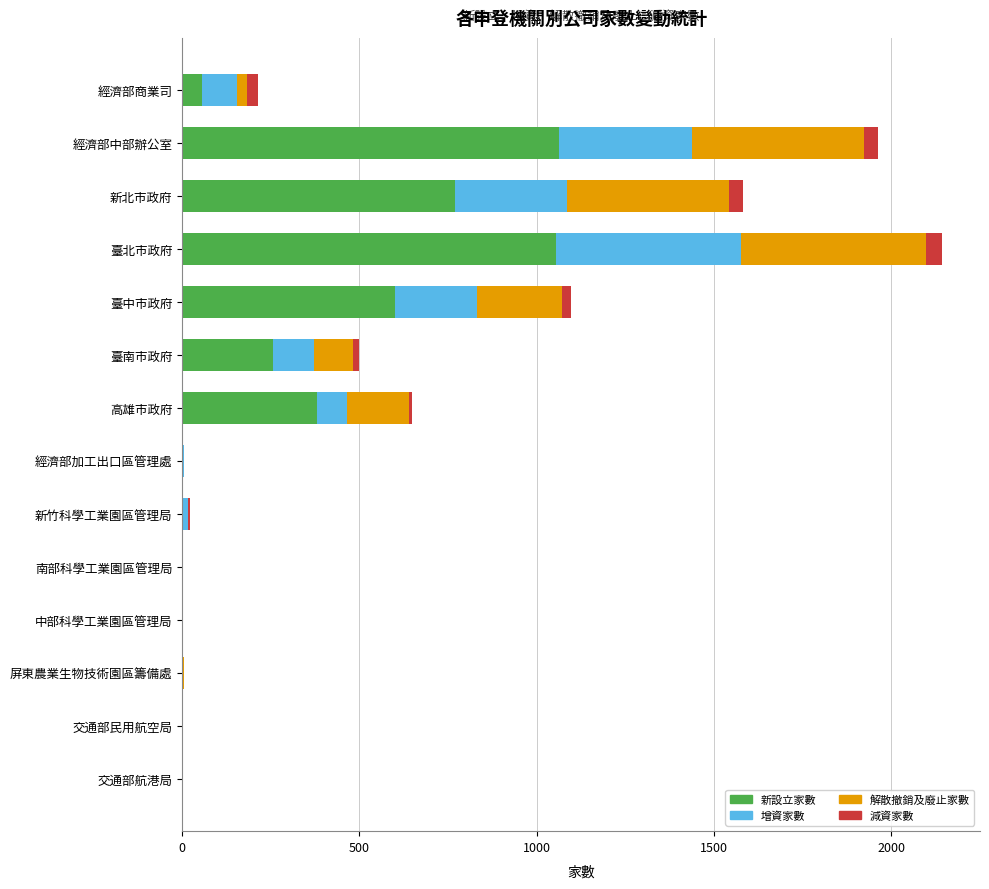

At which category is the sum across all series the highest?

臺北市政府